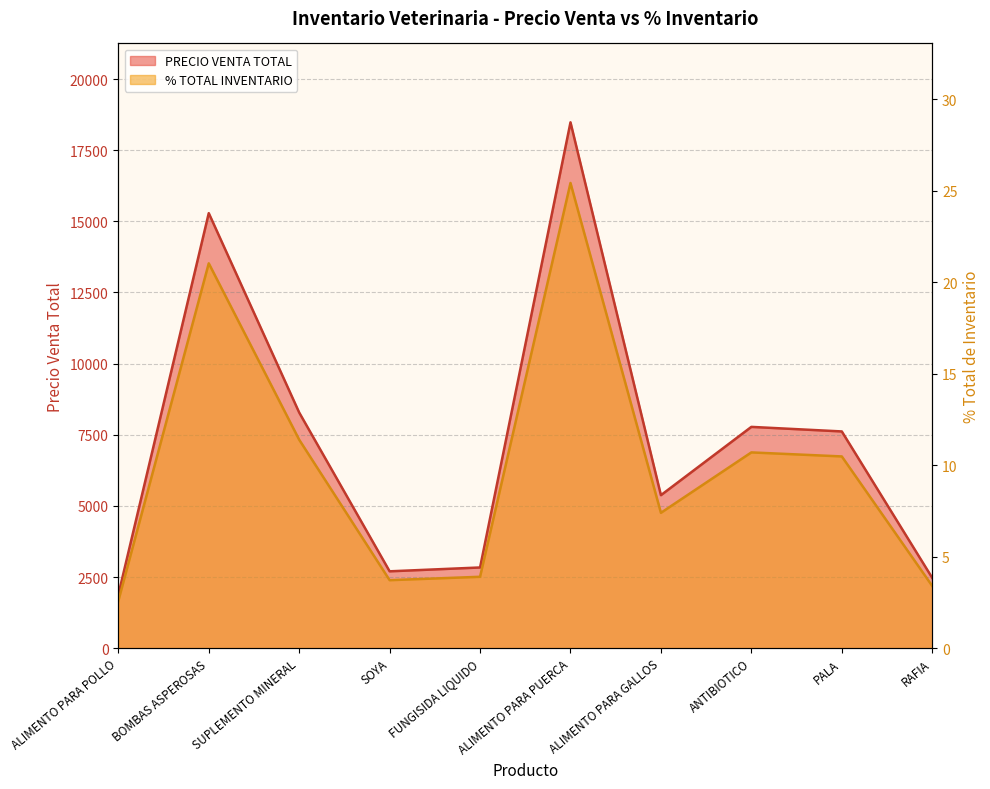

Reading left to right, what are all the values shown in this chart?

PRECIO VENTA: ALIMENTO PARA POLLO=1875.0	BOMBAS ASPEROSAS=15288.0	SUPLEMENTO MINERAL=8280.0	SOYA=2700.0	FUNGISIDA LIQUIDO=2835.0	ALIMENTO PARA PUERCA=18480.0	ALIMENTO PARA GALLOS=5376.0	ANTIBIOTICO=7776.0	PALA=7616.0	RAFIA=2470.0
% TOTAL INVENTARIO: ALIMENTO PARA POLLO=2.6	BOMBAS ASPEROSAS=21.0	SUPLEMENTO MINERAL=11.4	SOYA=3.7	FUNGISIDA LIQUIDO=3.9	ALIMENTO PARA PUERCA=25.4	ALIMENTO PARA GALLOS=7.4	ANTIBIOTICO=10.7	PALA=10.5	RAFIA=3.4